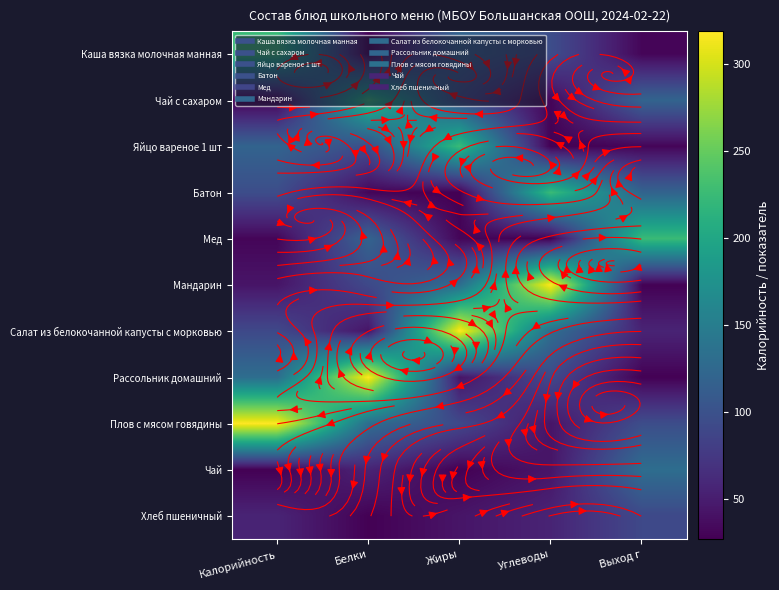

The value of Салат из белокочанной капусты с морковью at Выход г is 56.1. True or false?

True